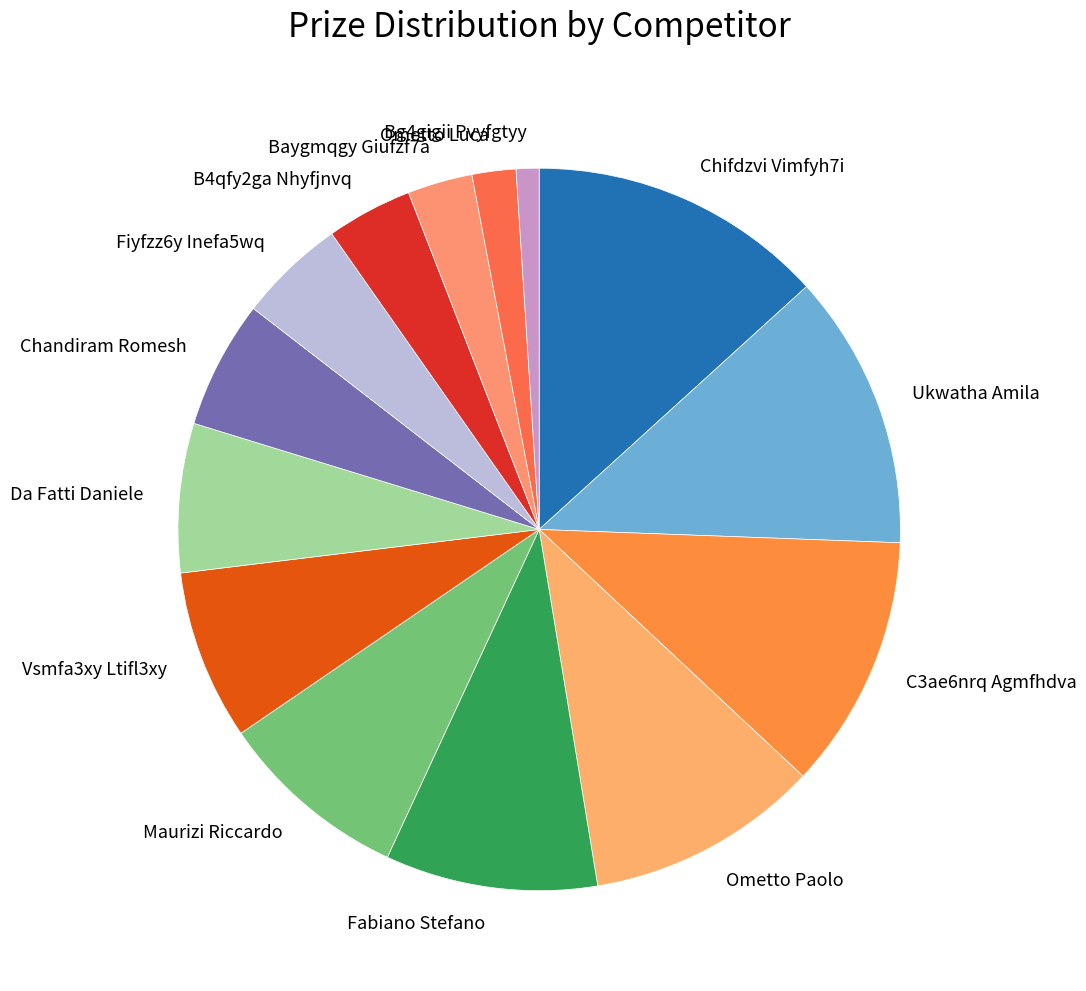

Is there a majority slice in this chart?

No